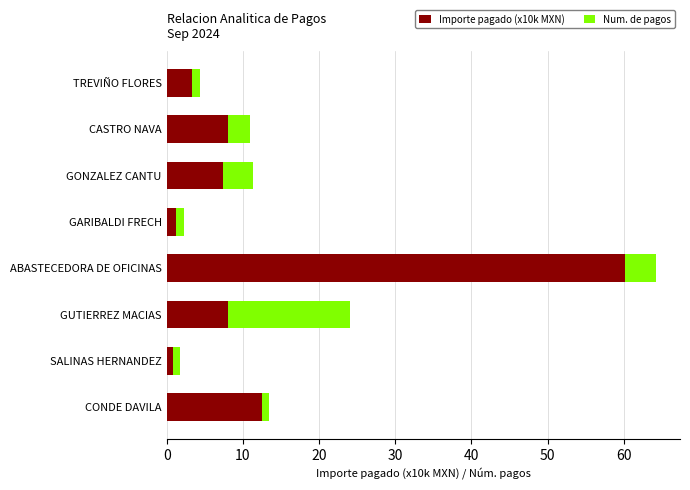

True or false: Importe pagado (x10k MXN) has a value of 3.3 at TREVIÑO FLORES.

True